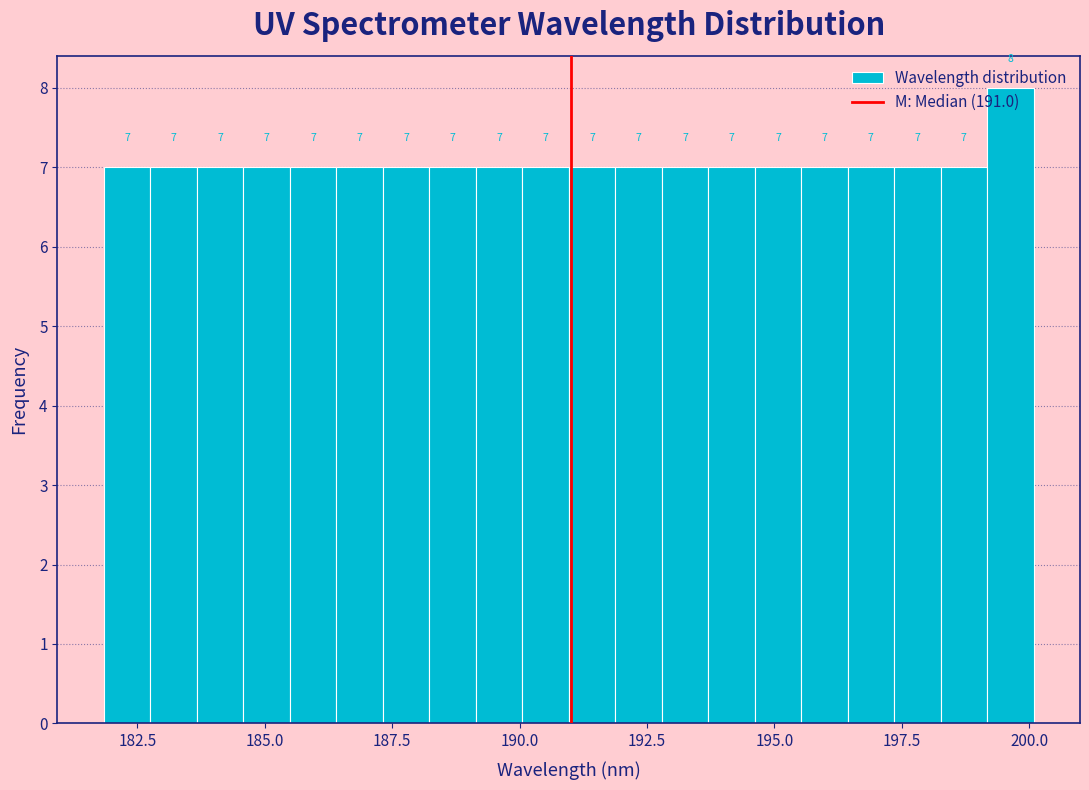

Read against the x-axis, roughly where is the centre of the tallest bar?

199.5